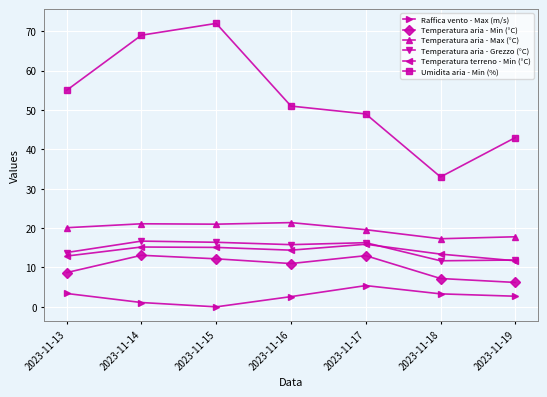

At which label does Umidita aria - Min (%) reach its peak?

2023-11-15